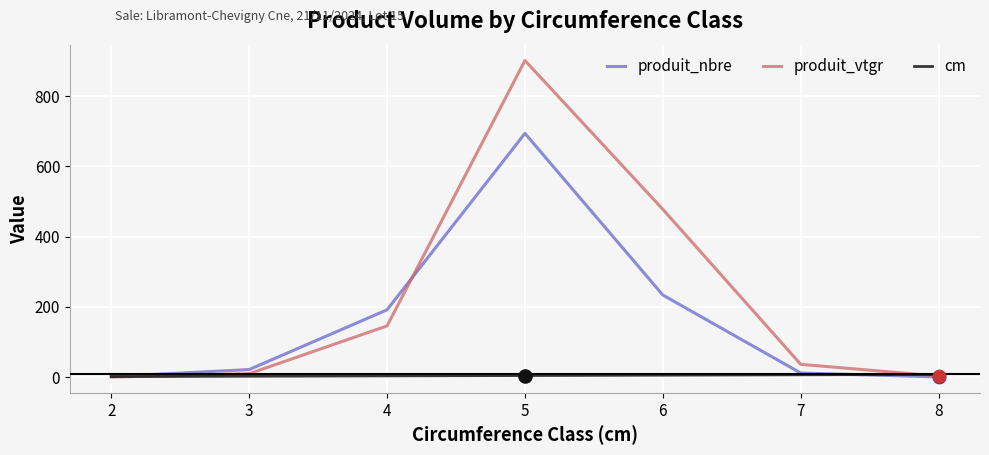

Is the value of cm at 2 greater than the value of produit_nbre at 7?

No